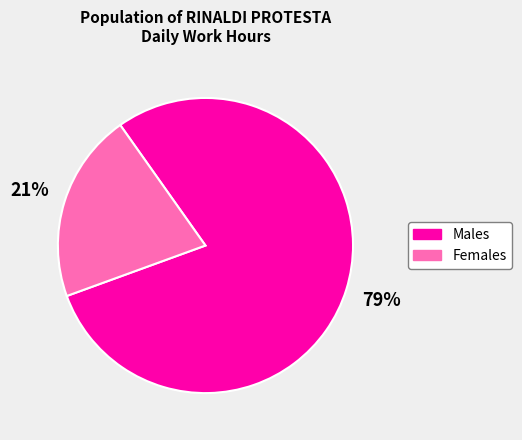

To the nearest percent, what percentage of the pie is Males?

79%